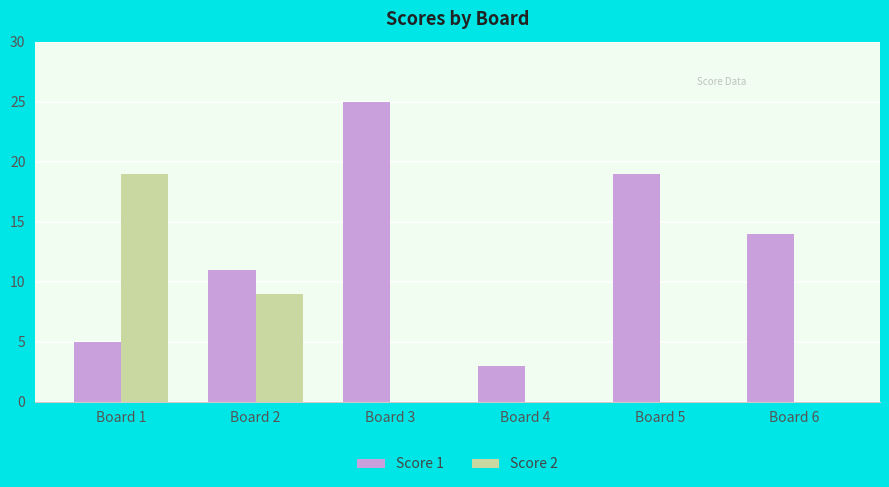

Is it true that Score 2 equals 10 at Board 1?

False